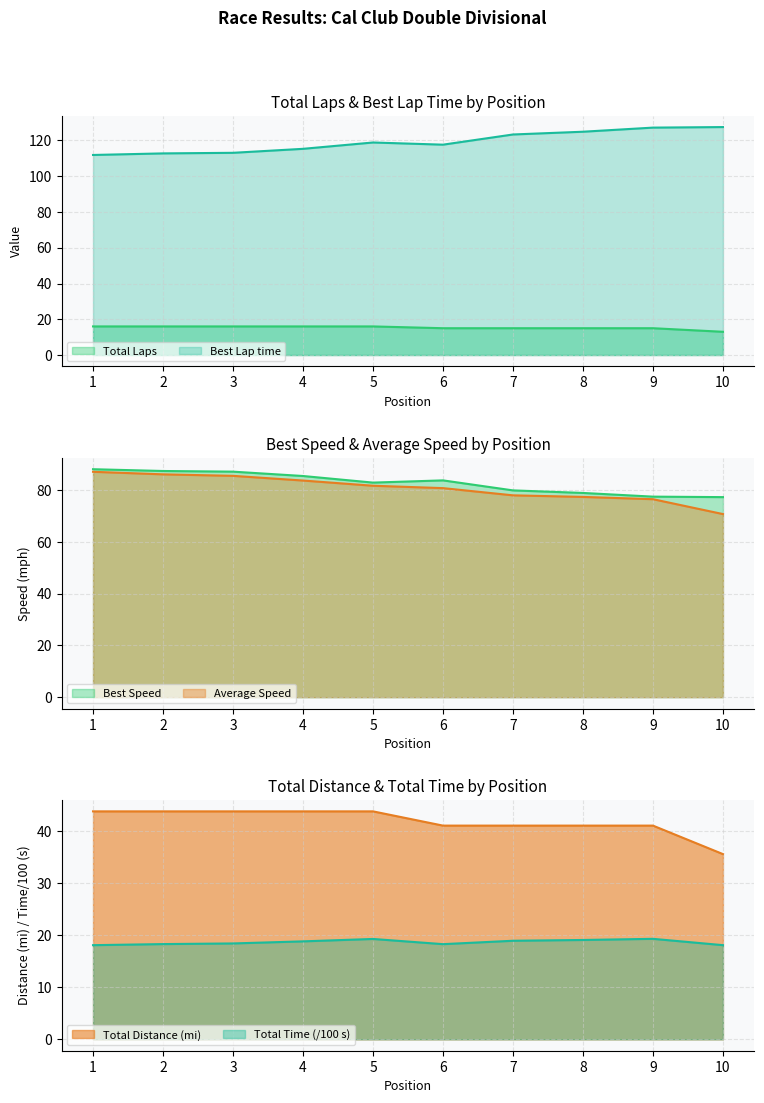

What is the difference between the maximum and minimum values in the Best Lap time series?

15.6